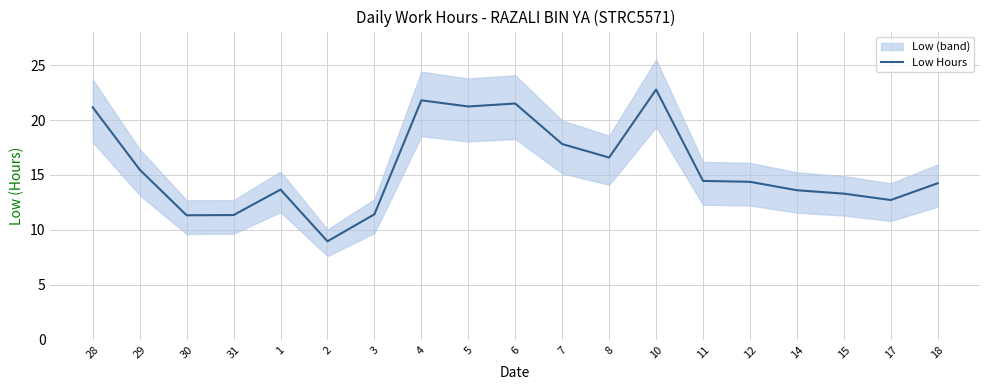

At which category does the chart reach its minimum across all series?

2